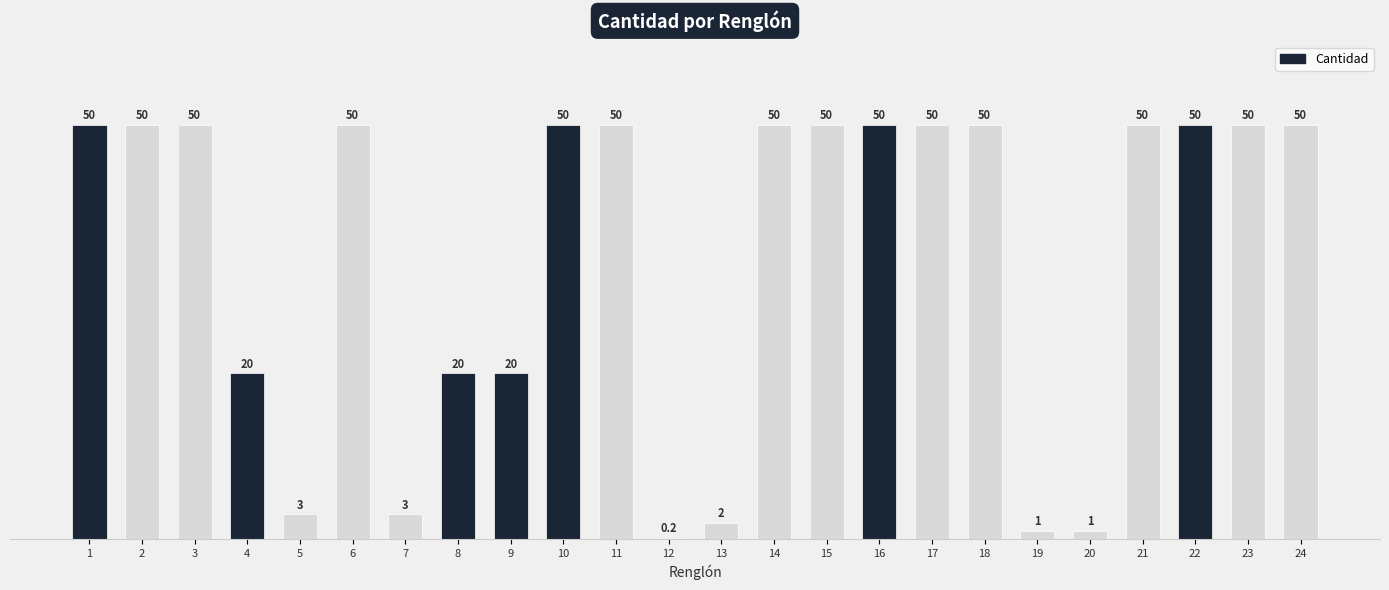

True or false: the data shows 1.0 at 20.

True